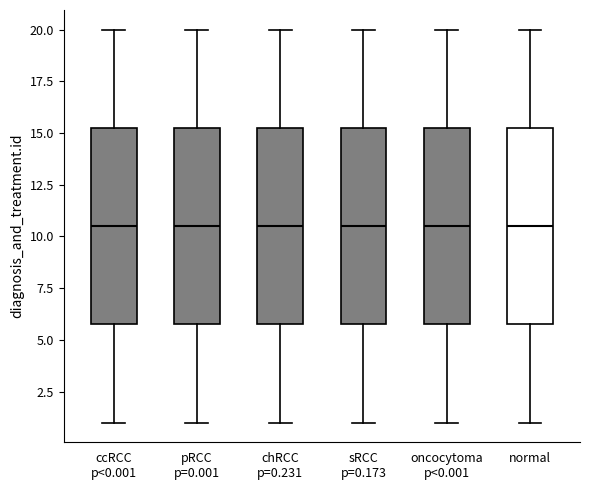

Reading left to right, read every box against the y-axis: the position of its median line, the range the box covers, and the ends of its whiskers. The values are not printed on the chart, so give them approximately, as read against the axis.

ccRCC p<0.001: median 10.5, box 6.0 to 15.5, whiskers 1.0 to 20.0
pRCC p=0.001: median 10.5, box 6.0 to 15.5, whiskers 1.0 to 20.0
chRCC p=0.231: median 10.5, box 6.0 to 15.5, whiskers 1.0 to 20.0
sRCC p=0.173: median 10.5, box 6.0 to 15.5, whiskers 1.0 to 20.0
oncocytoma p<0.001: median 10.5, box 6.0 to 15.5, whiskers 1.0 to 20.0
normal: median 10.5, box 6.0 to 15.5, whiskers 1.0 to 20.0